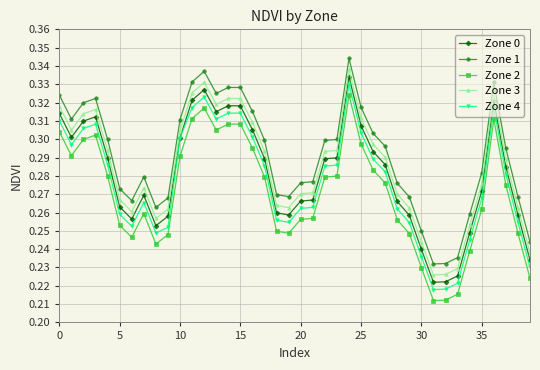

True or false: Zone 0 and Zone 3 cross at least once.

False